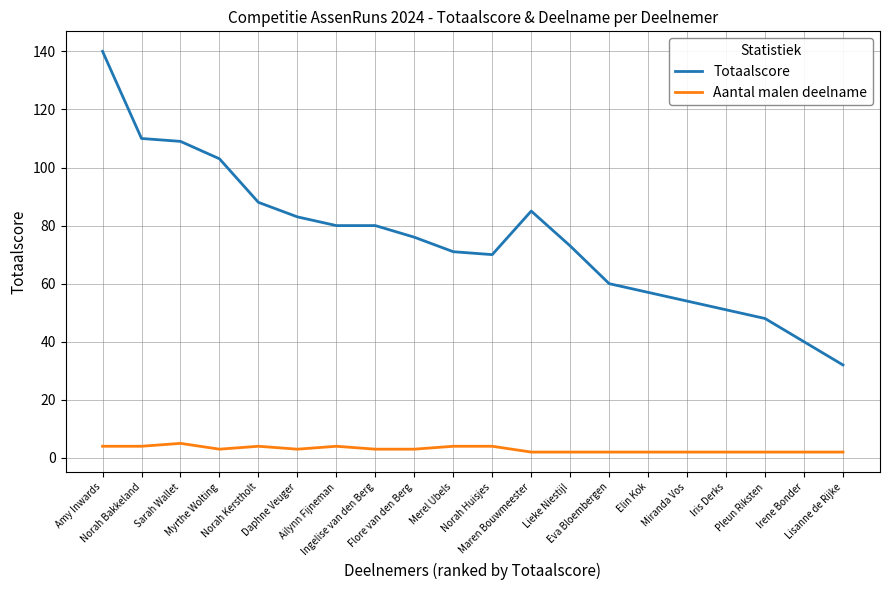

Which series has the largest range (max minus min)?

Totaalscore